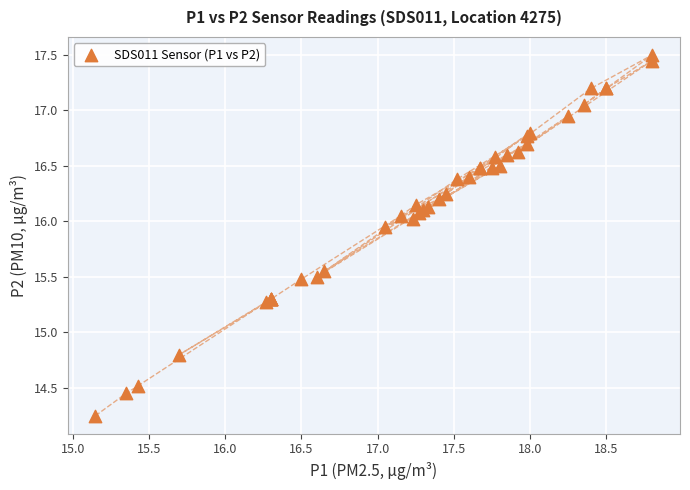

What Y value in the scatter plot is closest to 15?

14.8